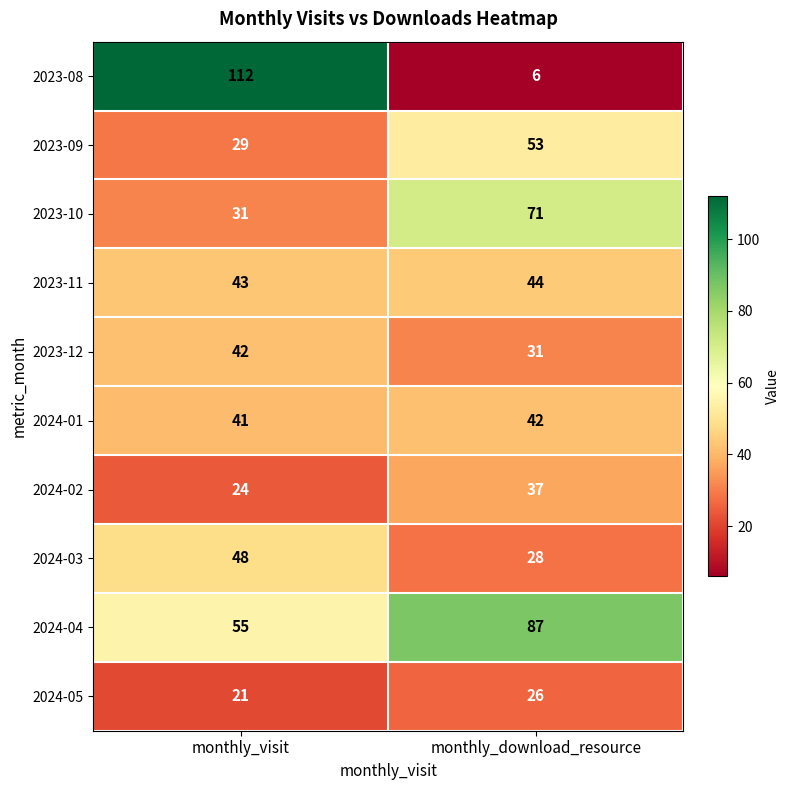

What is the smallest value displayed?

6